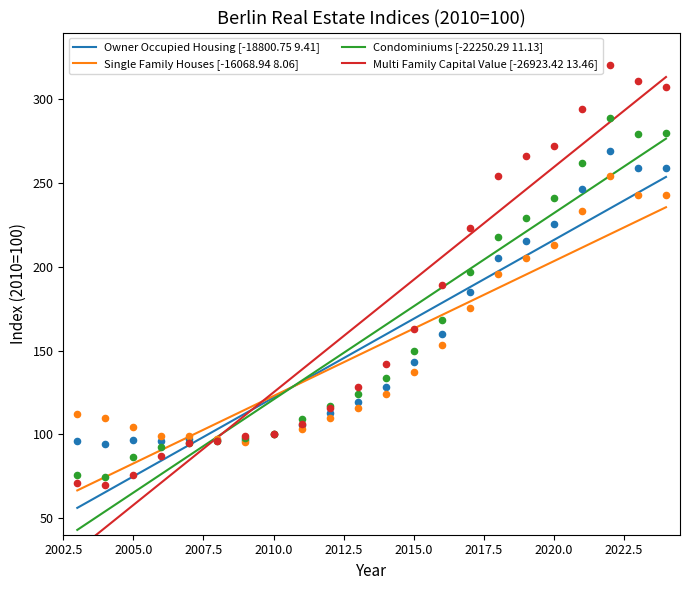

Which series has the largest Y range (max minus min)?

Multi Family Capital Value [-26923.42 13.46]